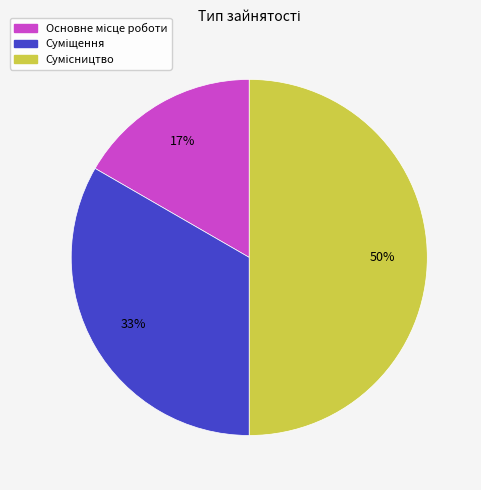

To the nearest percent, what is the average slice percentage?

33%